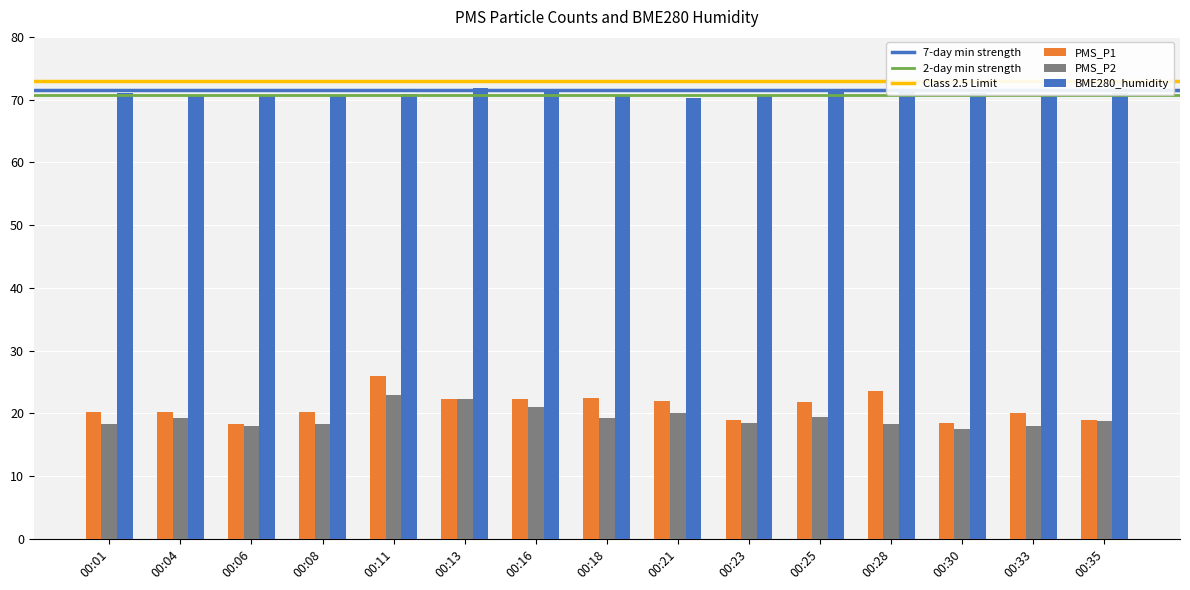

What is the smallest value displayed?

17.5